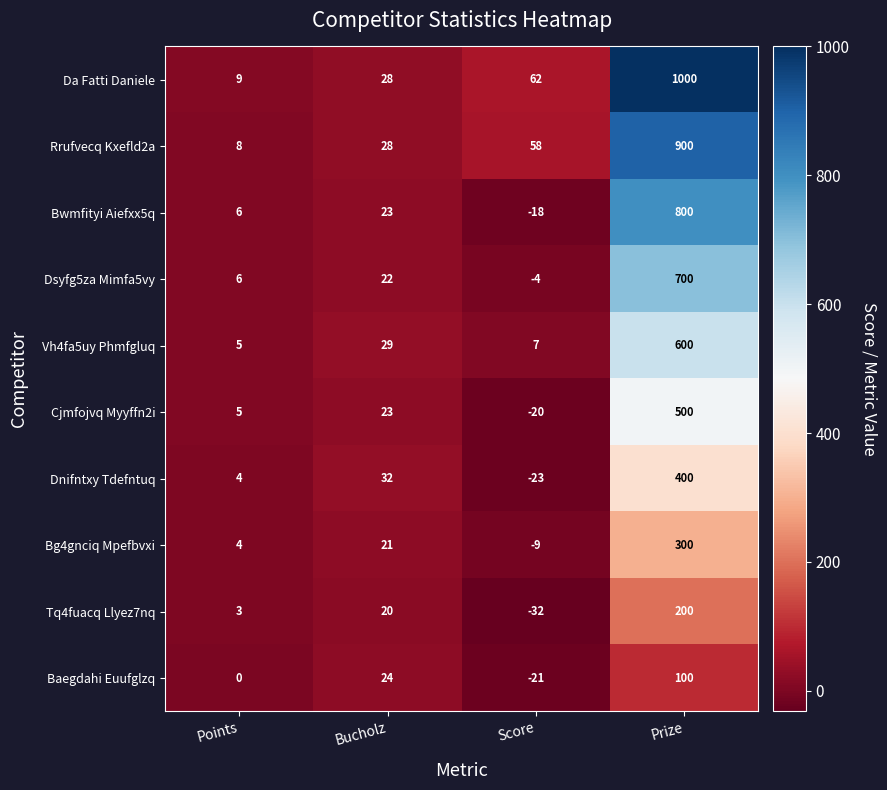

The value of Dnifntxy Tdefntuq at Prize is 400. True or false?

True